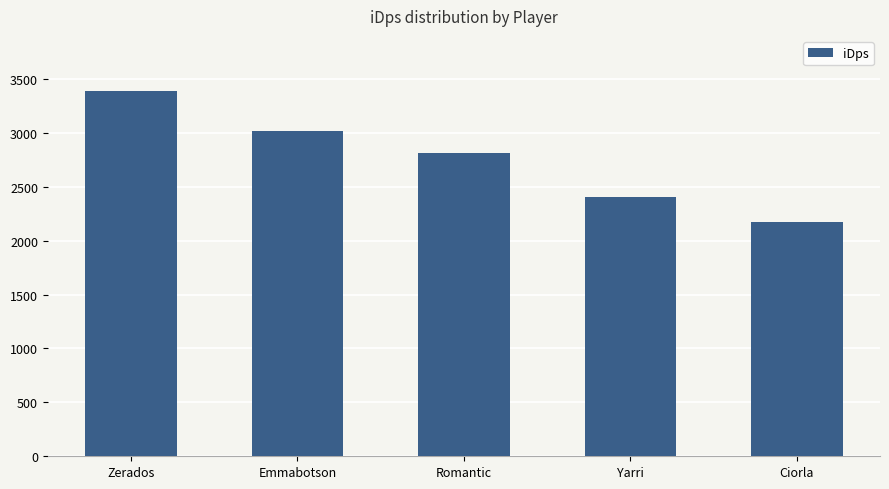

What is the maximum value shown in the chart?

3390.3